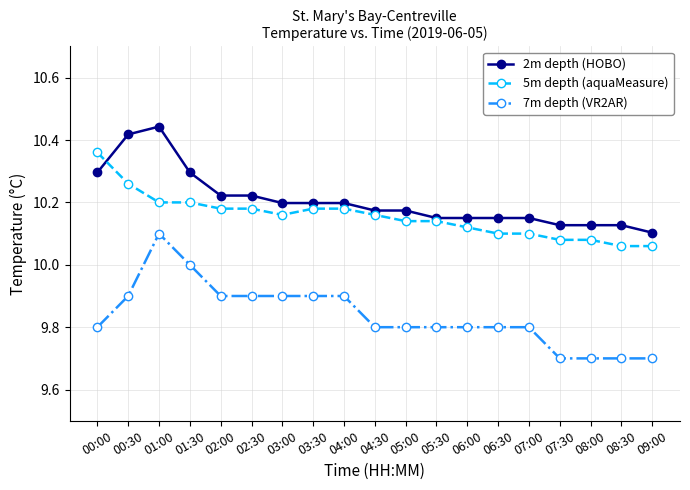

What is the minimum value shown in the chart?

9.7